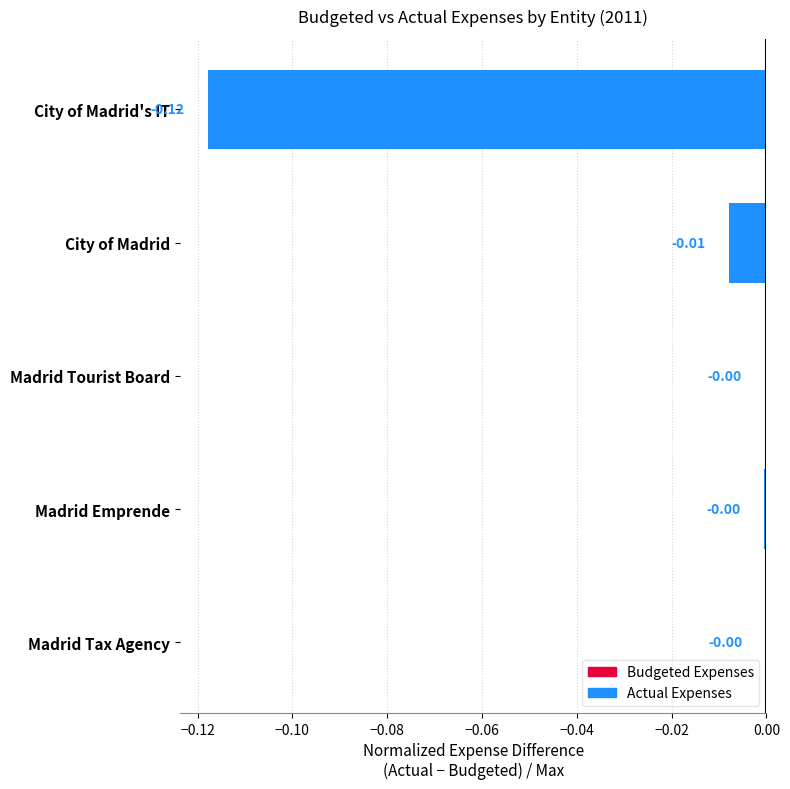

What is the change in value from City of Madrid's IT to Madrid Tourist Board?

+0.1